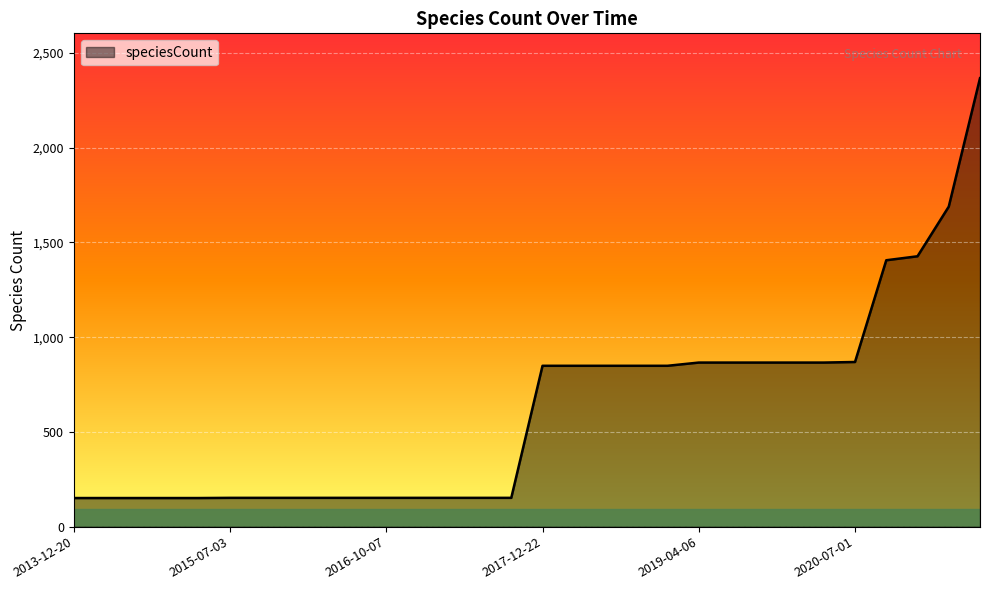

What is the difference between the maximum and minimum values?

2216